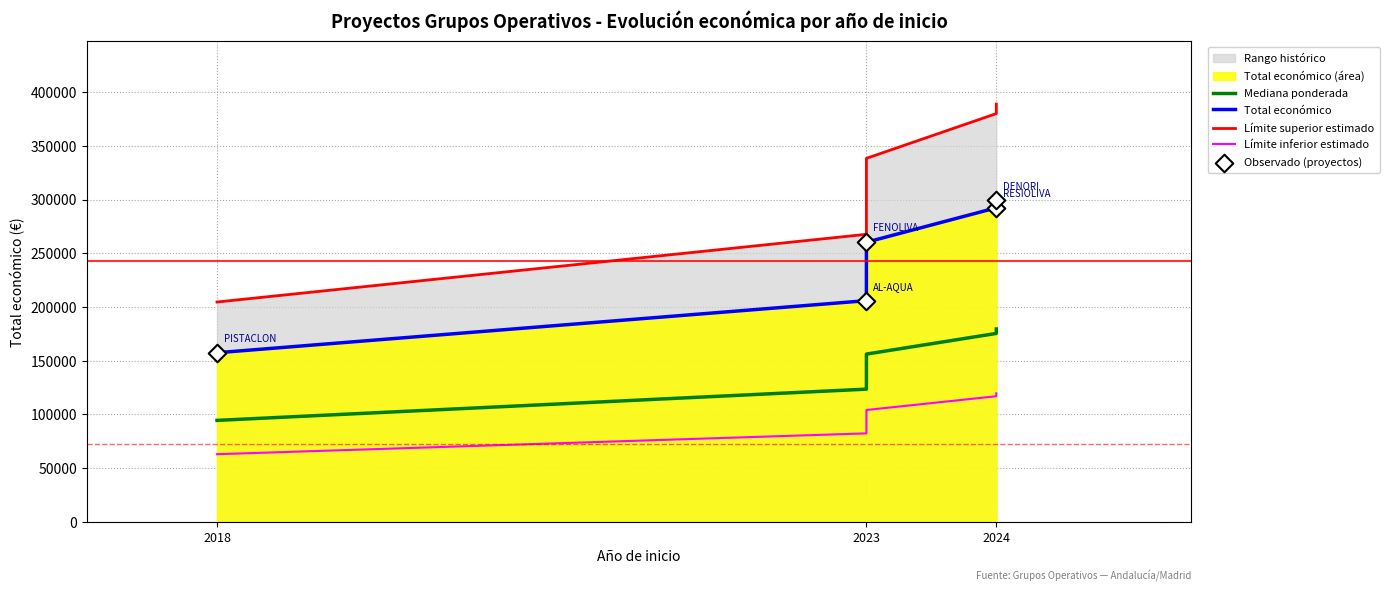

At how many categories does at least one series exceed 97883?

5